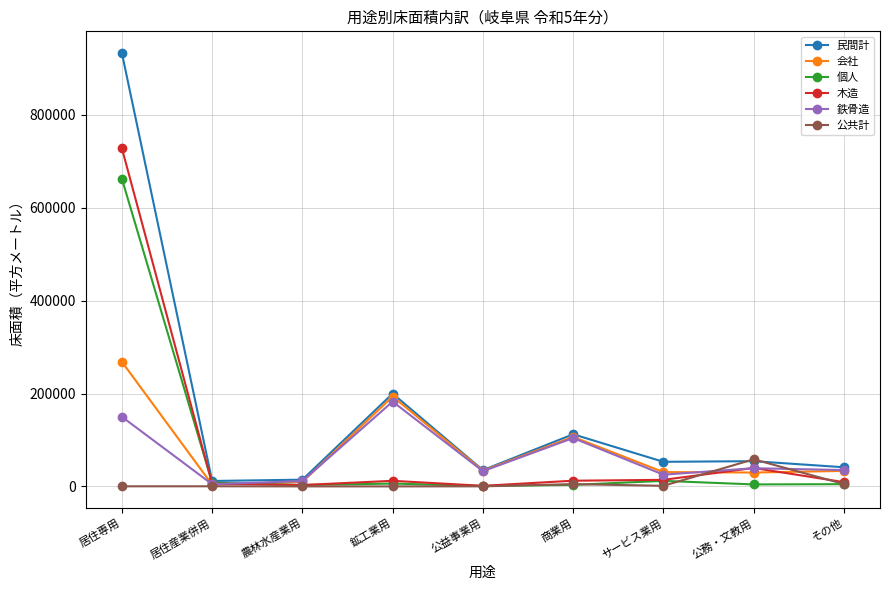

Which series changed the most between 商業用 and その他?

会社